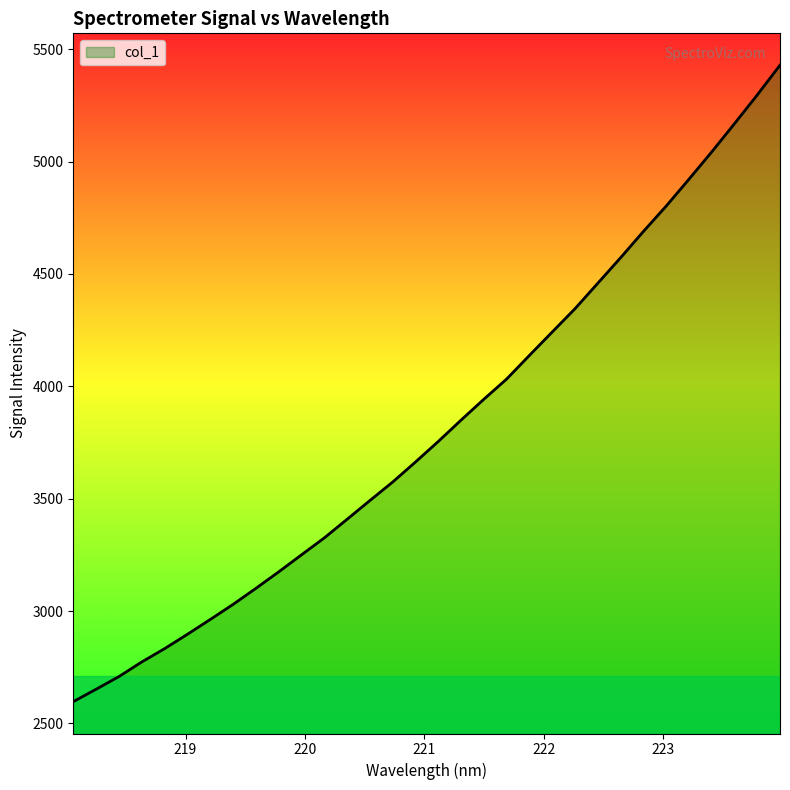

What is the difference between the maximum and minimum values?

2832.1